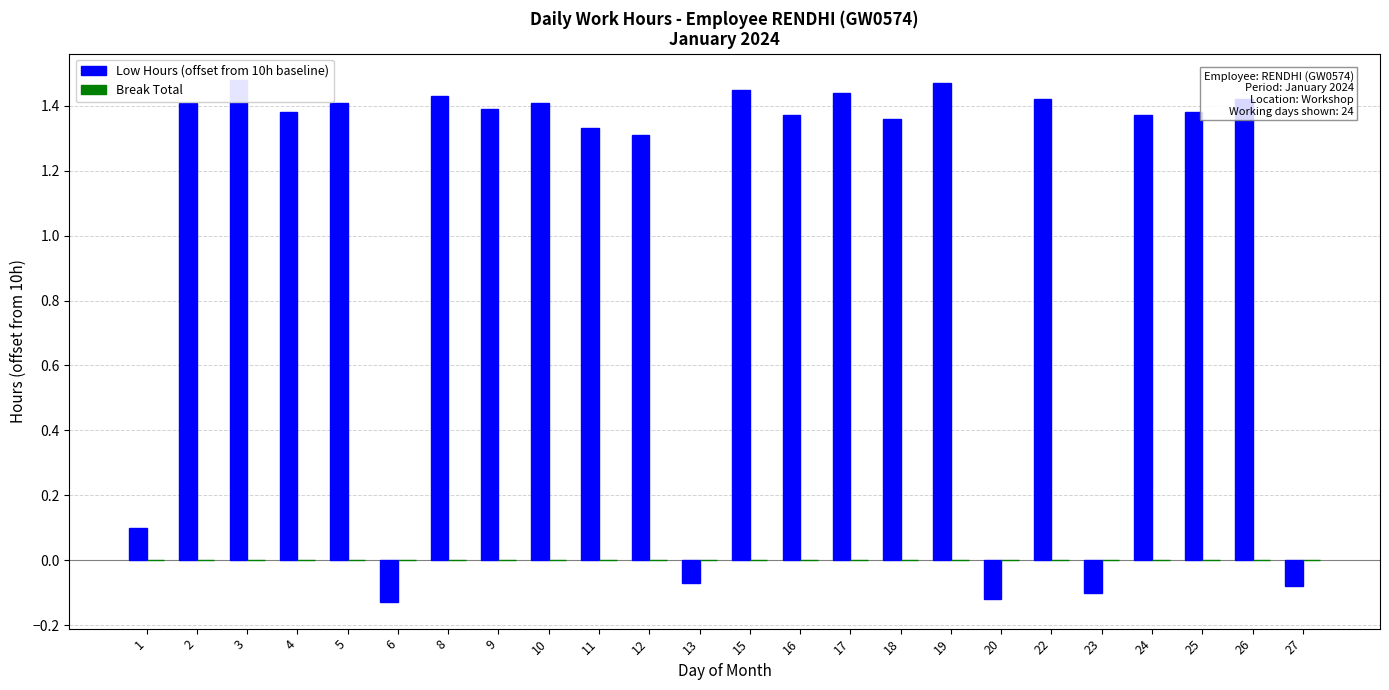

Reading left to right, transcribe all the data shown in this chart.

Low Hours (offset from 10h baseline): 1=0.1	2=1.4	3=1.5	4=1.4	5=1.4	6=-0.1	8=1.4	9=1.4	10=1.4	11=1.3	12=1.3	13=-0.1	15=1.4	16=1.4	17=1.4	18=1.4	19=1.5	20=-0.1	22=1.4	23=-0.1	24=1.4	25=1.4	26=1.4	27=-0.1
Break Total: 1=0.0	2=0.0	3=0.0	4=0.0	5=0.0	6=0.0	8=0.0	9=0.0	10=0.0	11=0.0	12=0.0	13=0.0	15=0.0	16=0.0	17=0.0	18=0.0	19=0.0	20=0.0	22=0.0	23=0.0	24=0.0	25=0.0	26=0.0	27=0.0